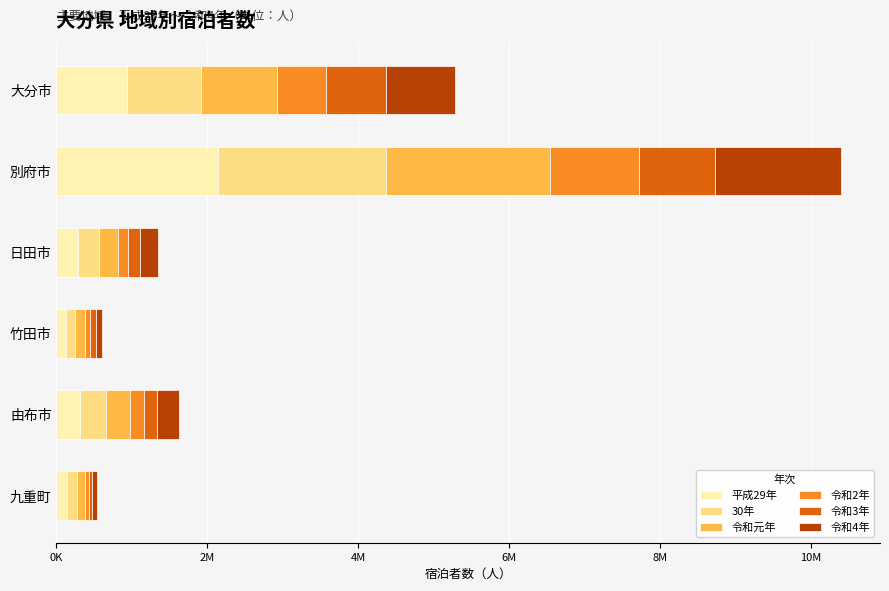

What is the value of the 30年 bar at the 1st from the left?

974883